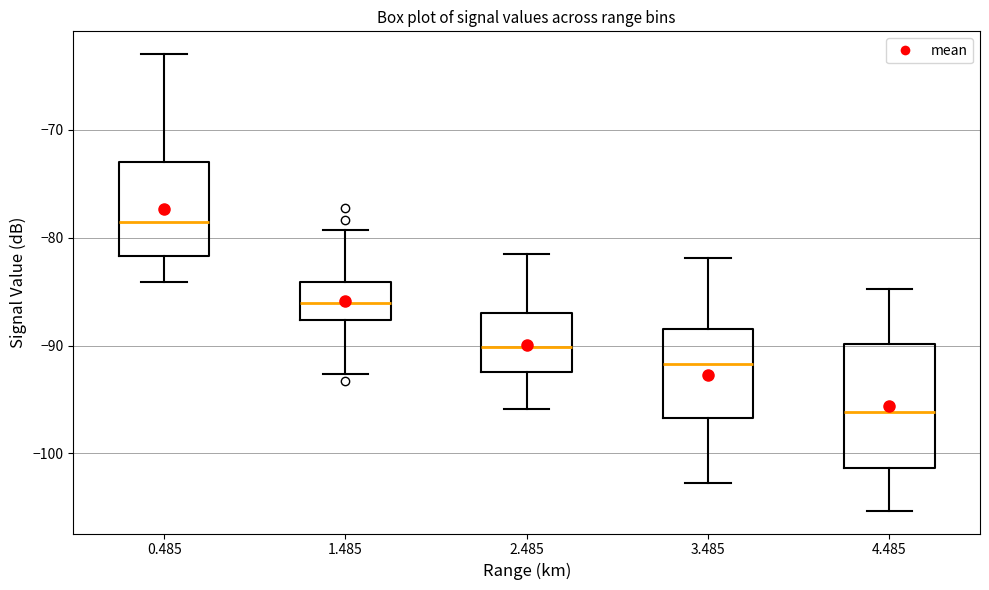

Reading left to right, transcribe this box plot: for each box, give where its median line is, the range the box spans, and where its two whiskers end, as read against the y-axis. The values are not printed on the chart, so give them approximately, as read against the axis.

0.485: median -79, box -82 to -73, whiskers -84 to -63
1.485: median -86, box -88 to -84, whiskers -93 to -79
2.485: median -90, box -92 to -87, whiskers -96 to -81
3.485: median -92, box -97 to -88, whiskers -103 to -82
4.485: median -96, box -101 to -90, whiskers -105 to -85